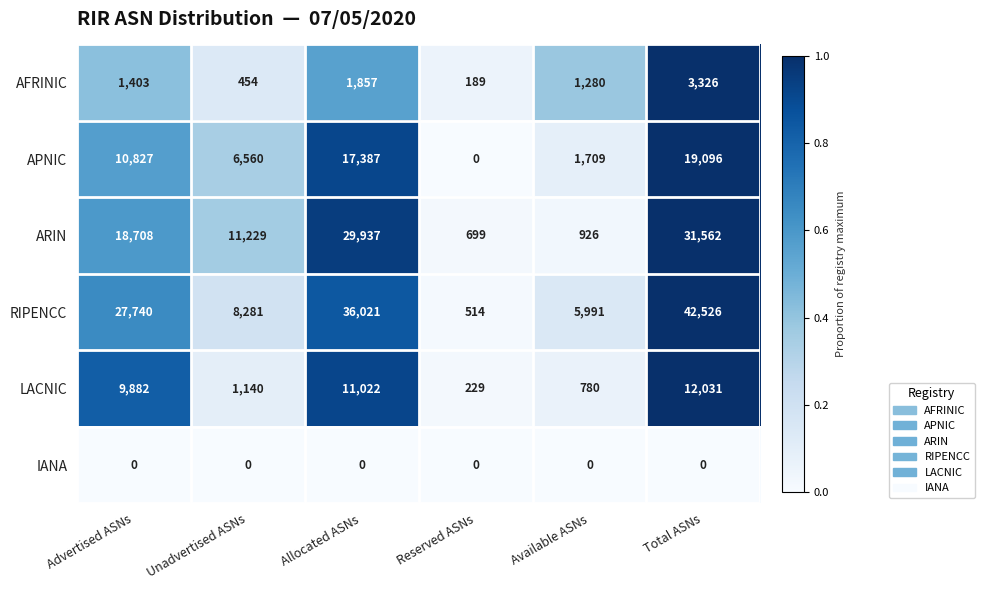

Between Advertised ASNs and Available ASNs, which series saw the biggest shift?

RIPENCC